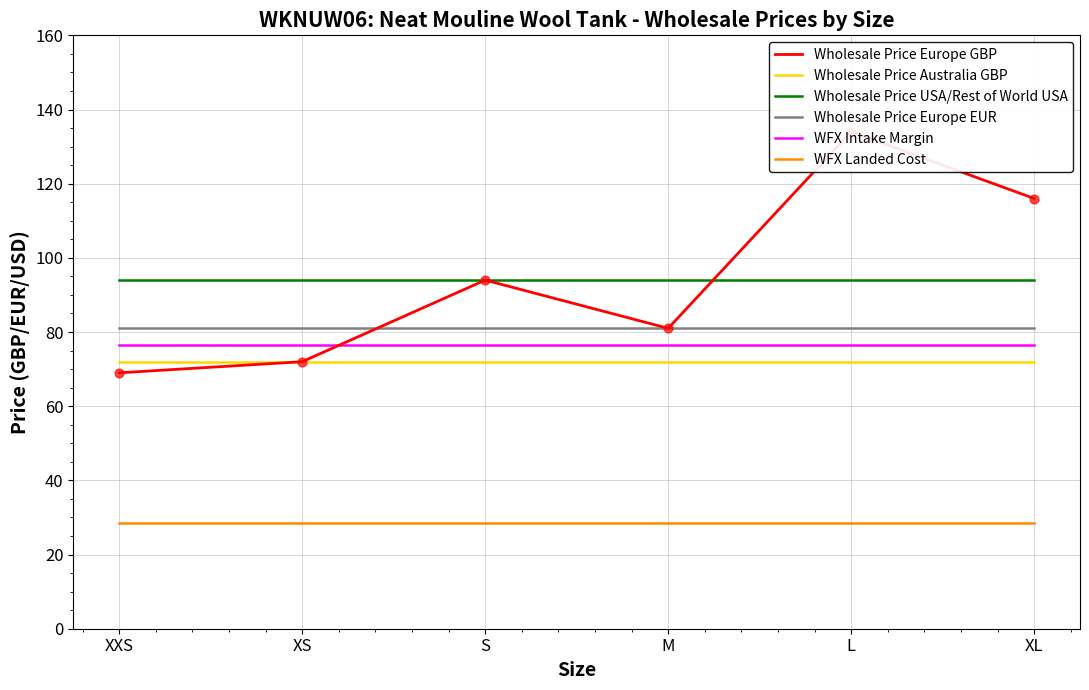

What are all the series names shown in the legend?

Wholesale Price Europe GBP, Wholesale Price Australia GBP, Wholesale Price USA/Rest of World USA, Wholesale Price Europe EUR, WFX Intake Margin, WFX Landed Cost